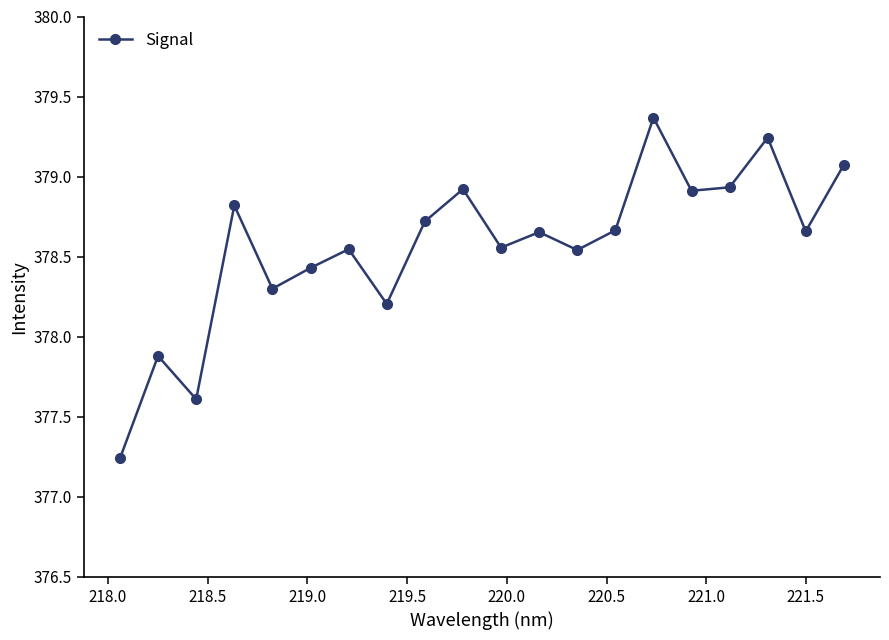

How many interior local peaks (higher than both neighbors) does the data have?

7